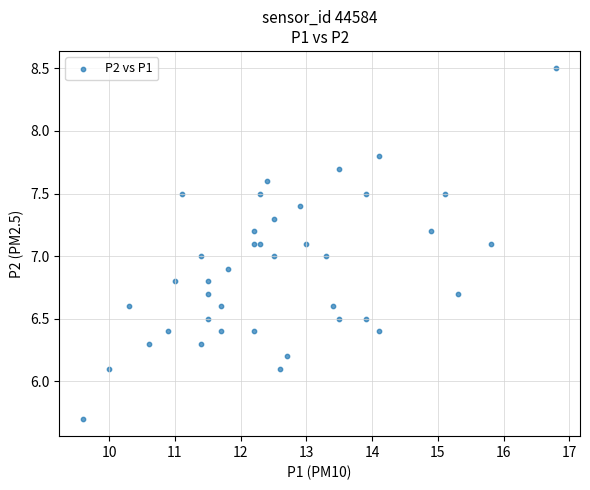

What is the range of X values (max minus min)?

7.2